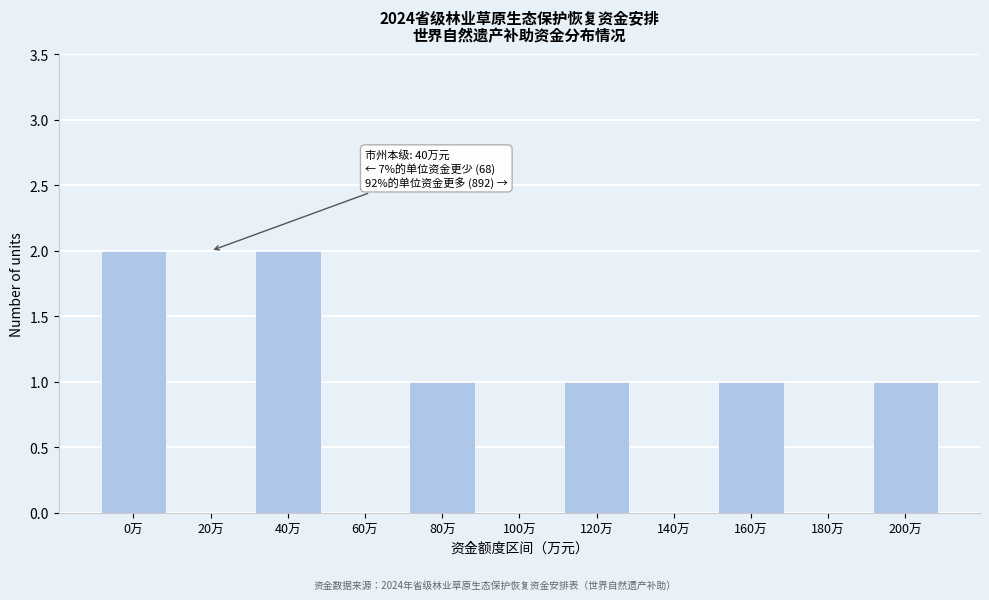

Reading left to right, what are all the values shown in this chart?

0万=2	20万=0	40万=2	60万=0	80万=1	100万=0	120万=1	140万=0	160万=1	180万=0	200万=1